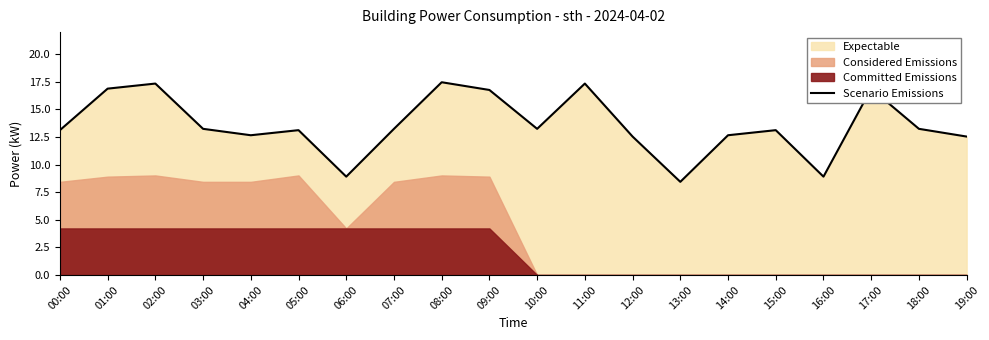

At which label is the value closest to 12?

12:00